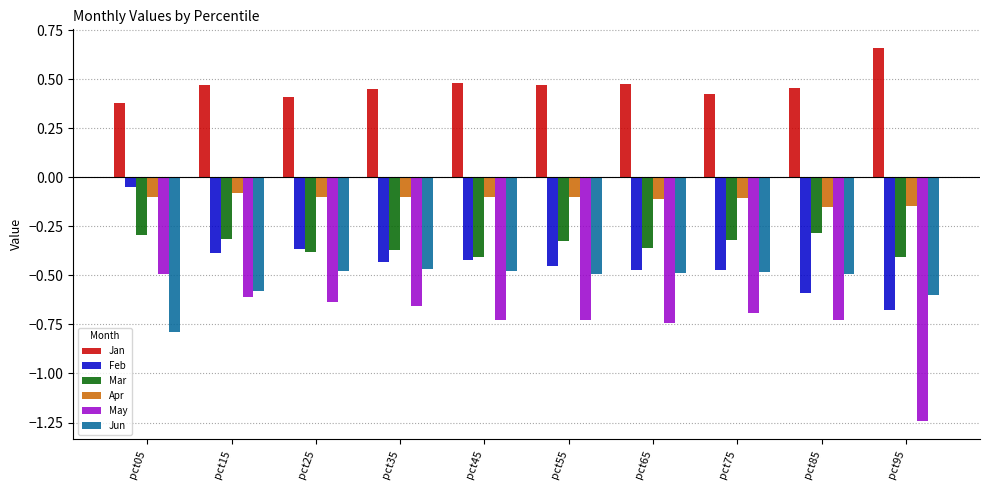

Between pct35 and pct85, which series saw the biggest shift?

Feb